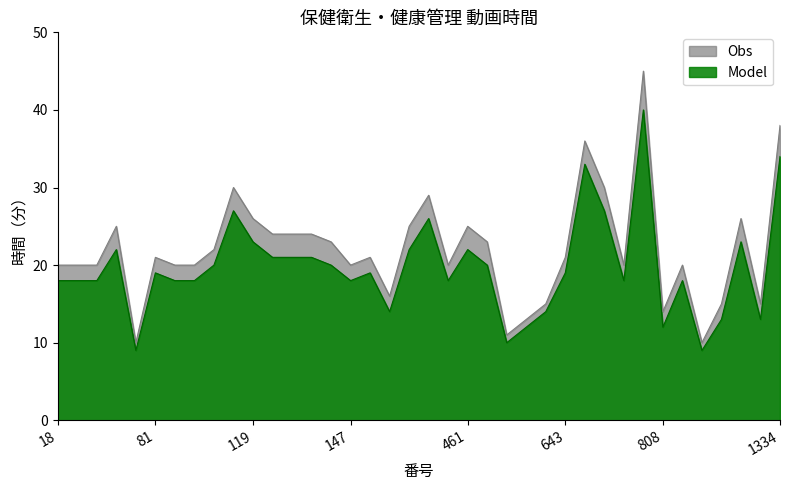

How many lines are shown in the chart?

2